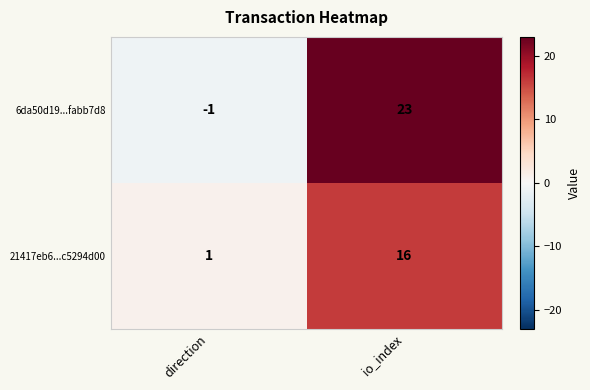

How many data points does each series have?

2